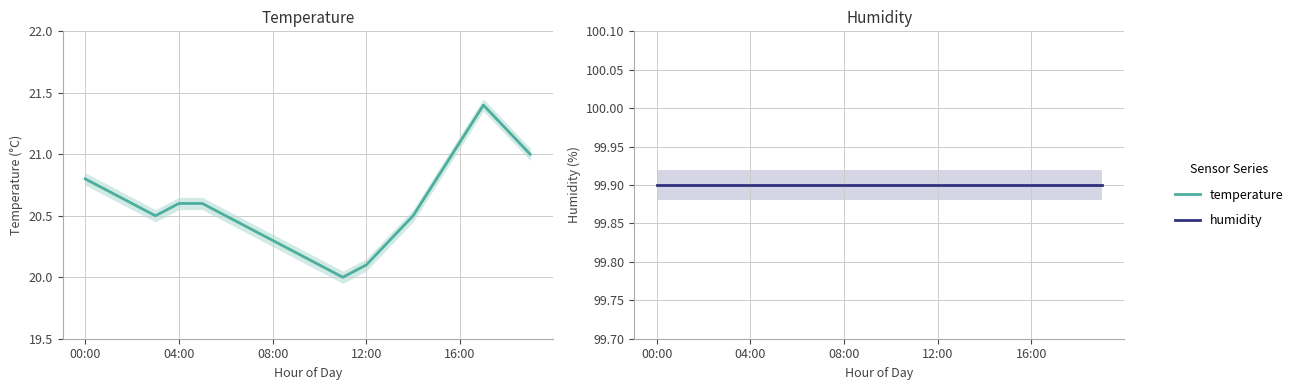

At which category does the chart reach its peak across all series?

00:00